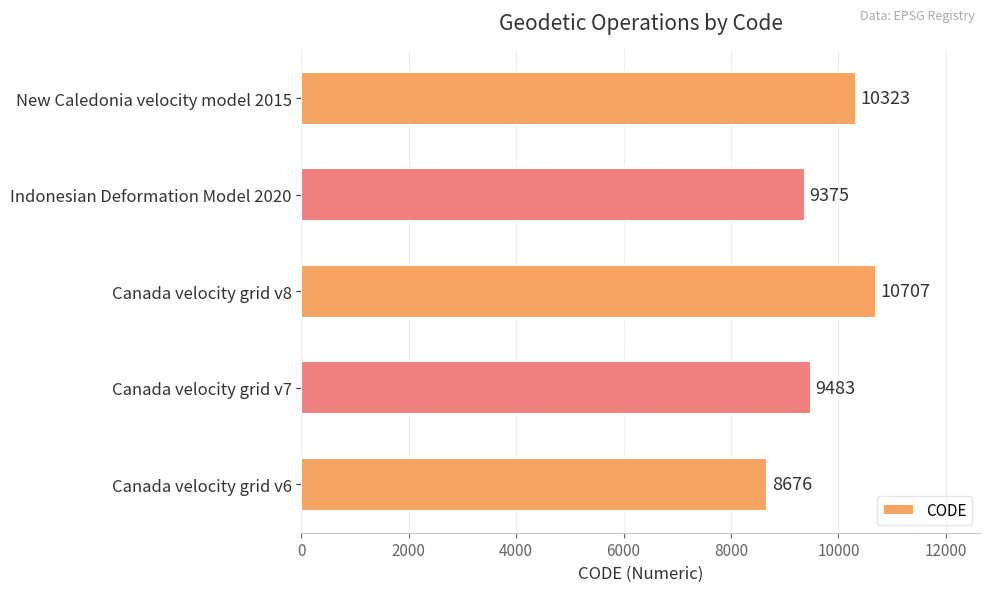

List the labels in order of value, smallest first.

Canada velocity grid v6, Indonesian Deformation Model 2020, Canada velocity grid v7, New Caledonia velocity model 2015, Canada velocity grid v8